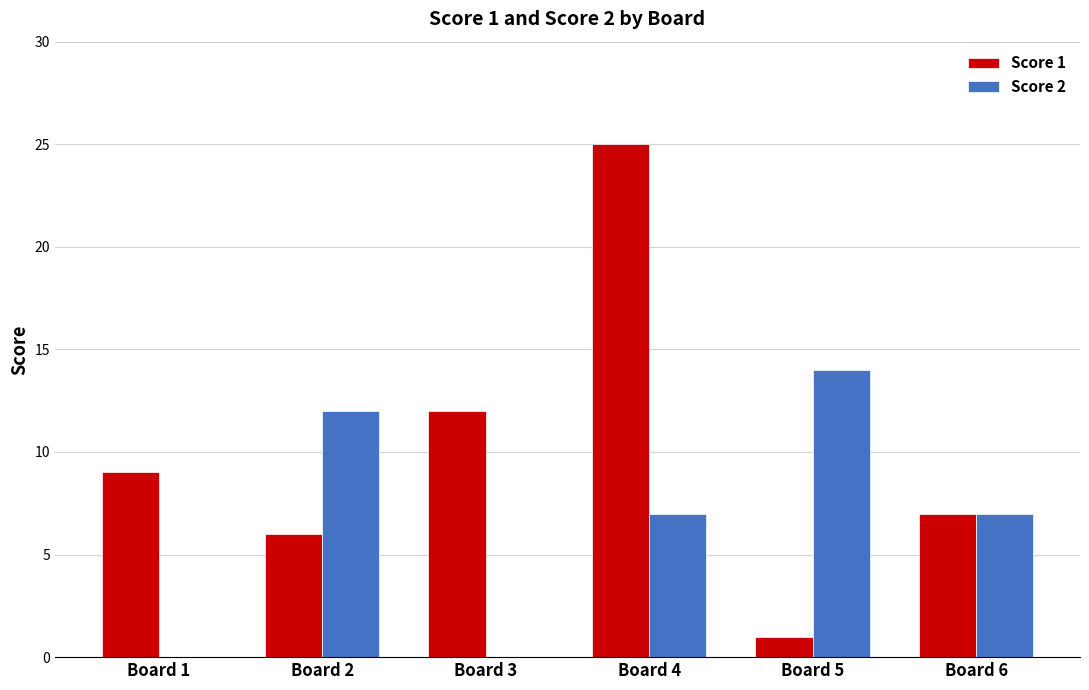

What is the average value of the Score 1 series?

10